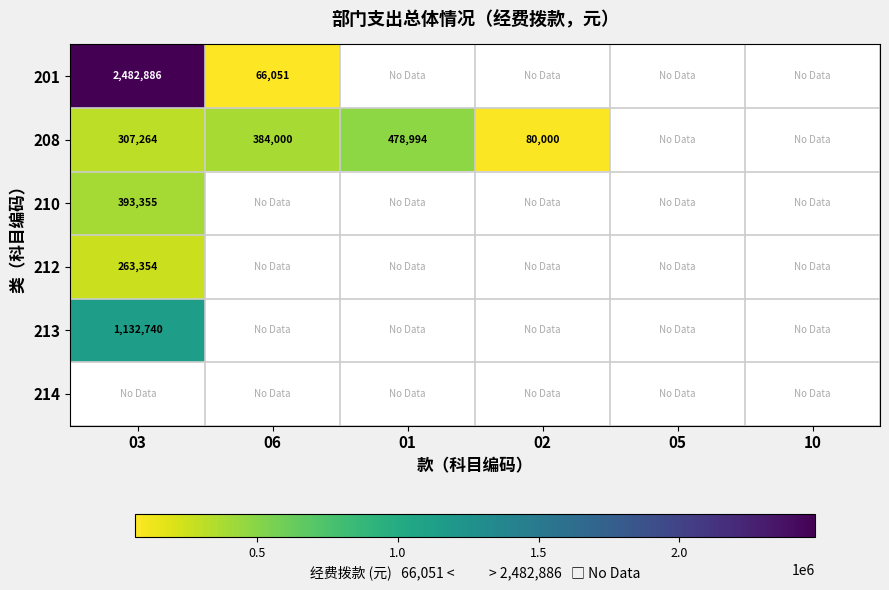

At which category is the sum across all series the highest?

03